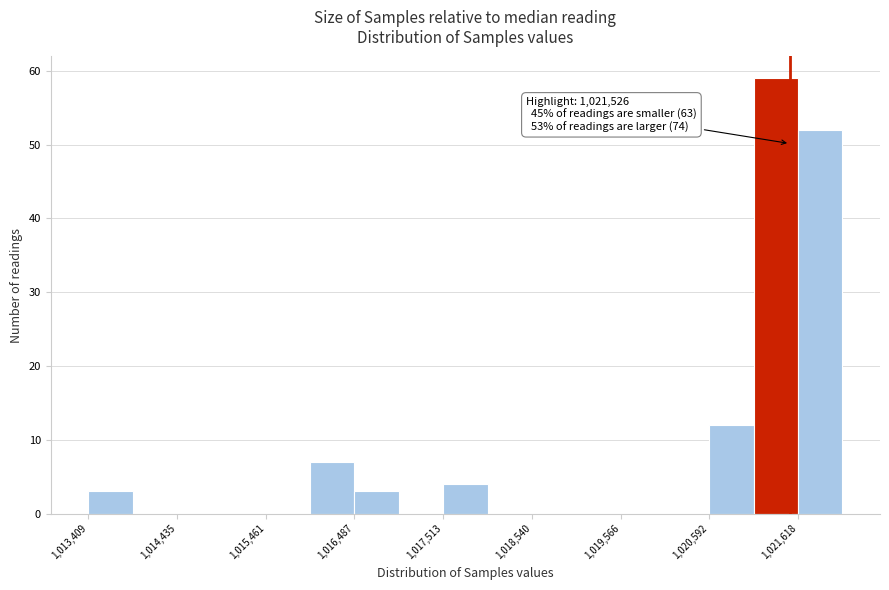

Read against the x-axis, roughly where is the centre of the tallest bar?

1021400